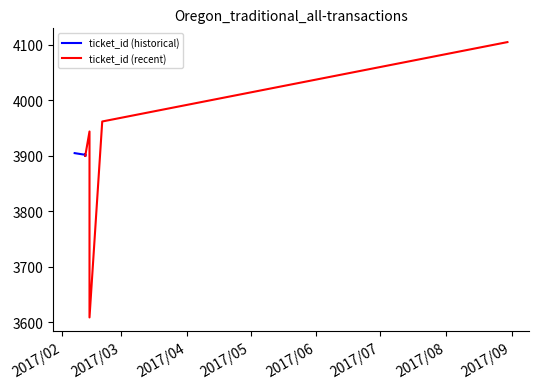

What are all the series names shown in the legend?

ticket_id (historical), ticket_id (recent)